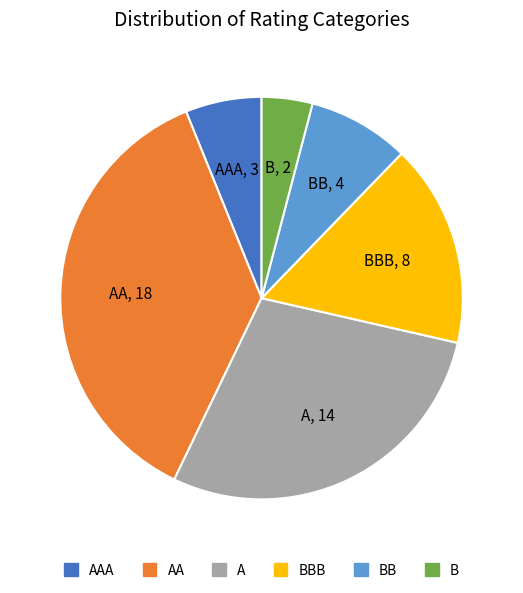

How many segments does this pie chart have?

6